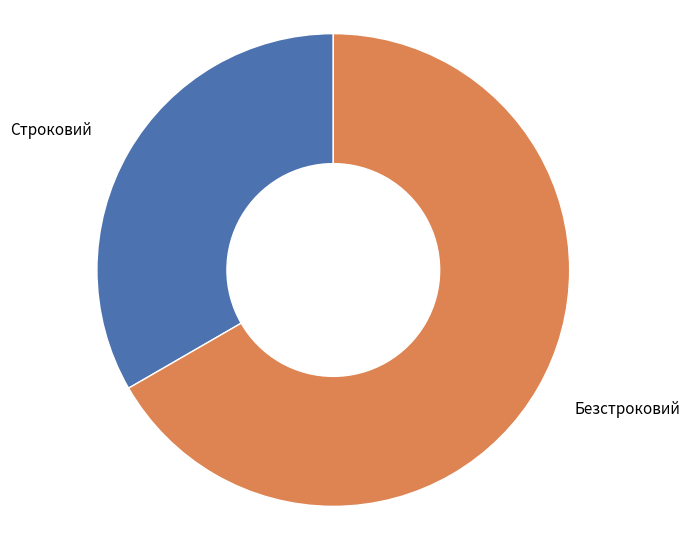

Which slice represents more than half of the pie?

Безстроковий